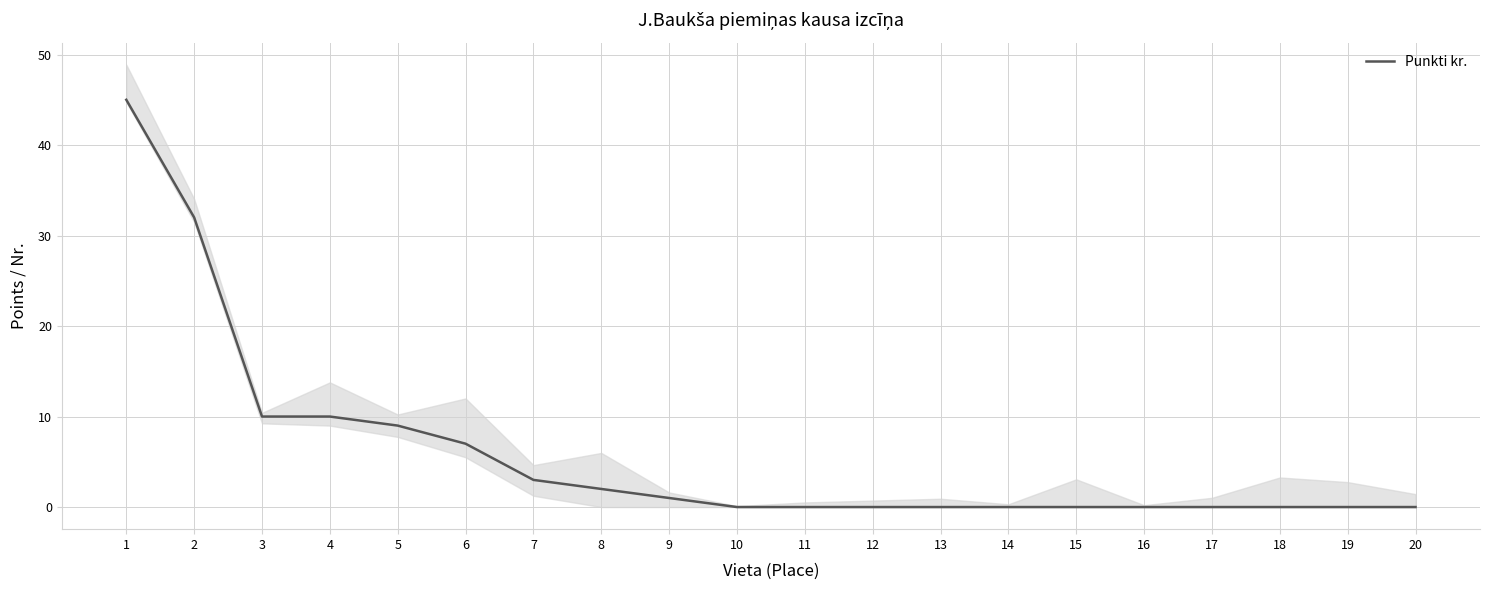

The value at 19 is 0. True or false?

True